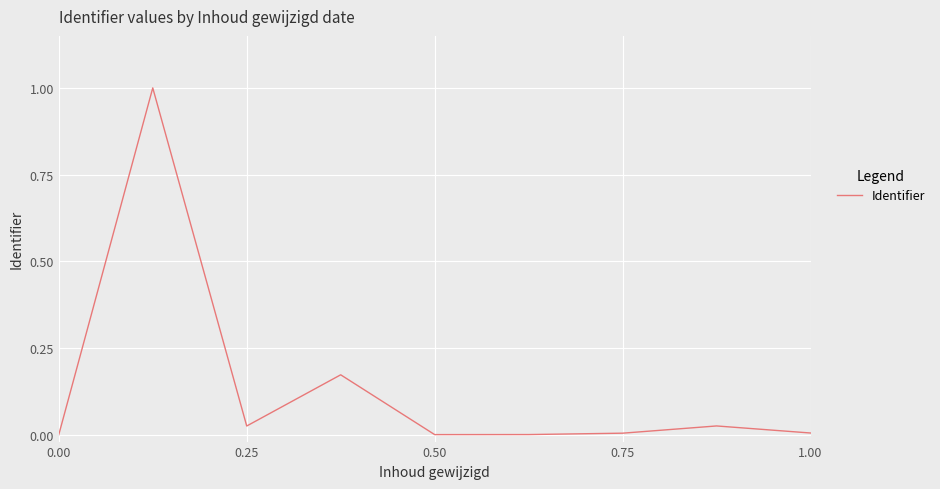

What is the greatest value displayed?

1.0